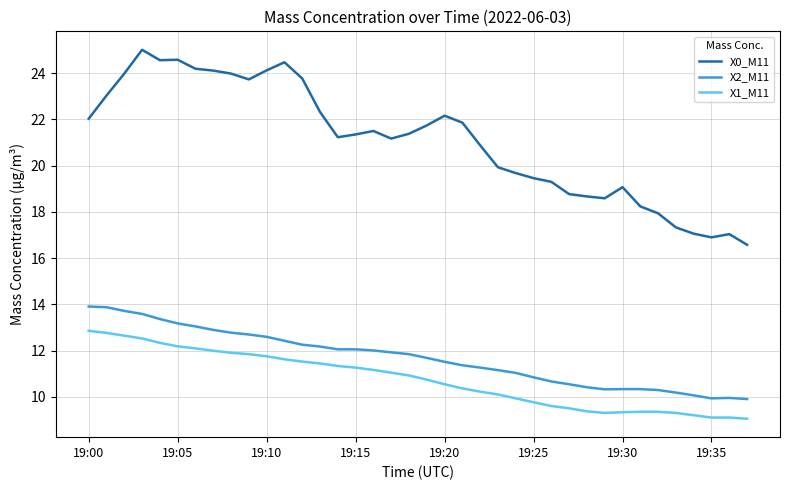

Does the chart display data point markers on the line(s)?

No